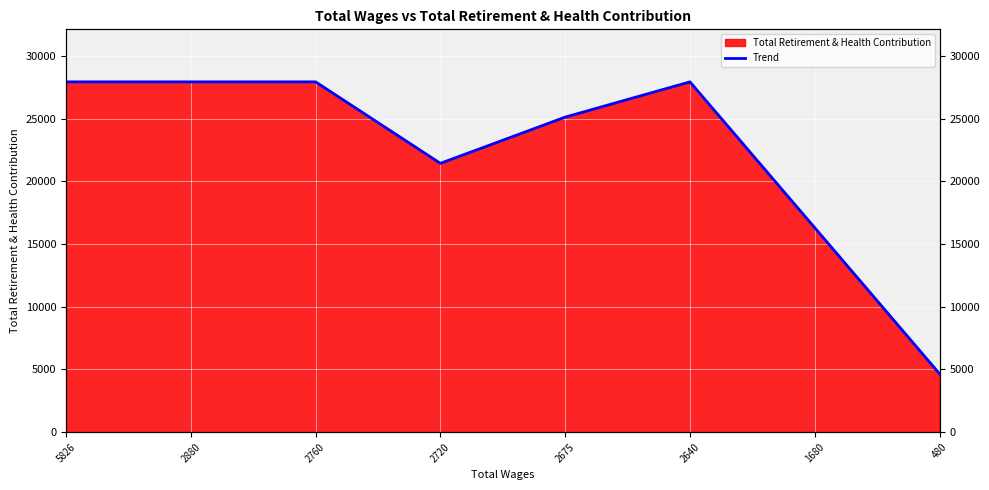

Is it true that the value at 2880 is 27921?

True